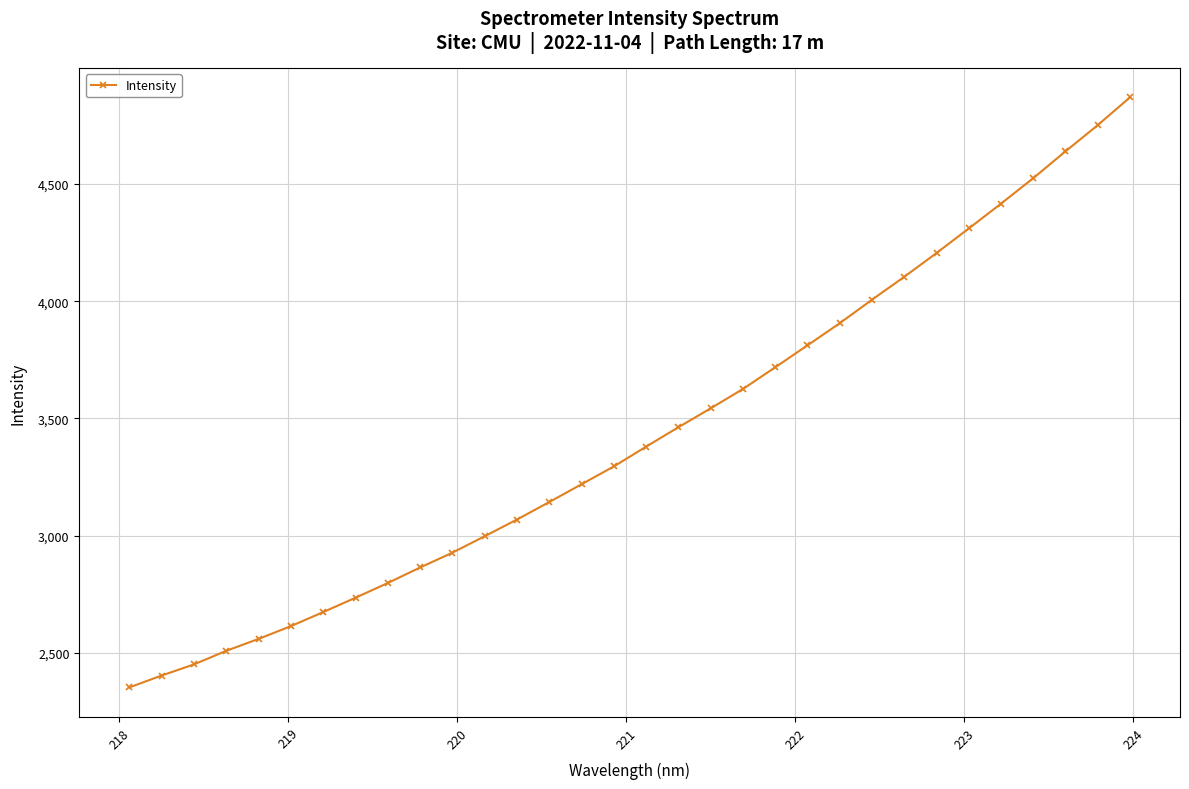

What is the maximum value shown in the chart?

4869.1